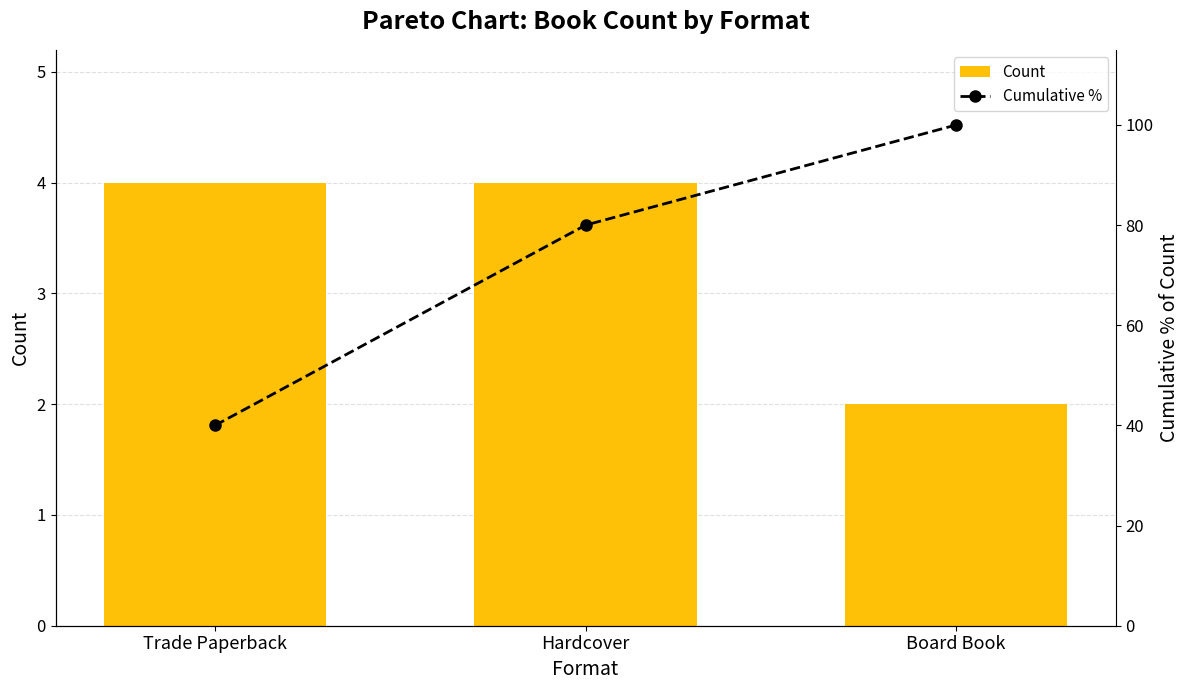

The Count series shows 1 at Board Book. True or false?

False